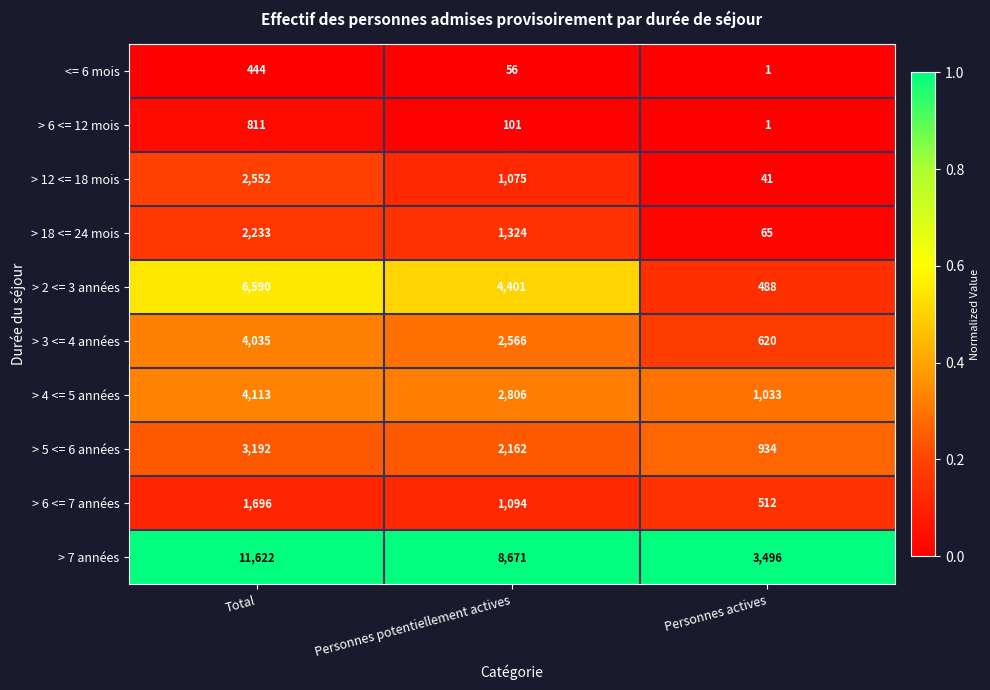

What is the total value across all series at Total?

37288